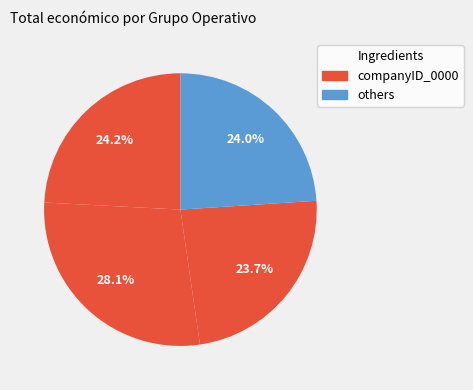

Count the number of slices in the pie.

4